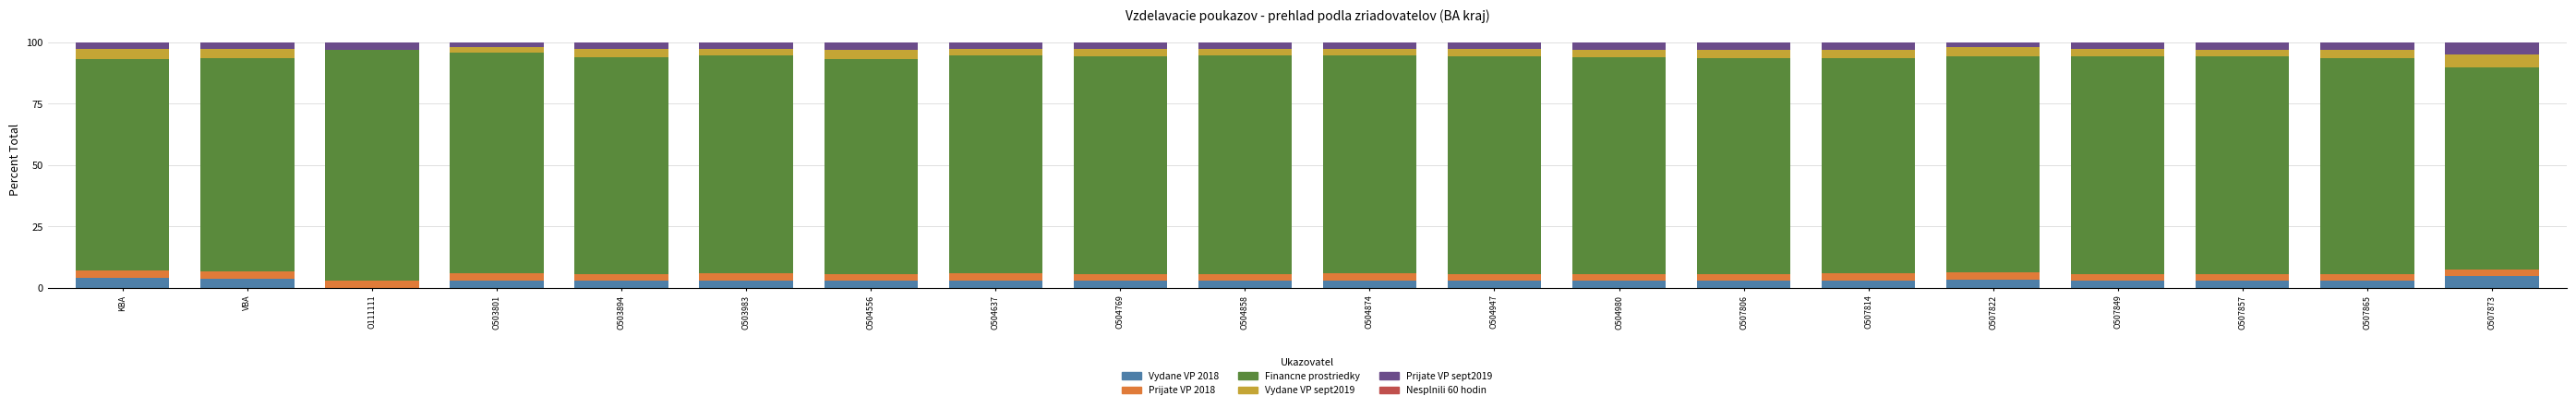

What is the maximum value for Vydane VP 2018?

4.8